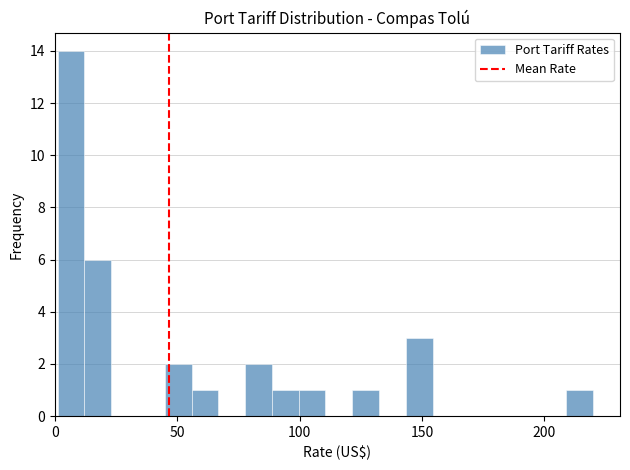

Read against the x-axis, roughly where is the centre of the tallest bar?

5